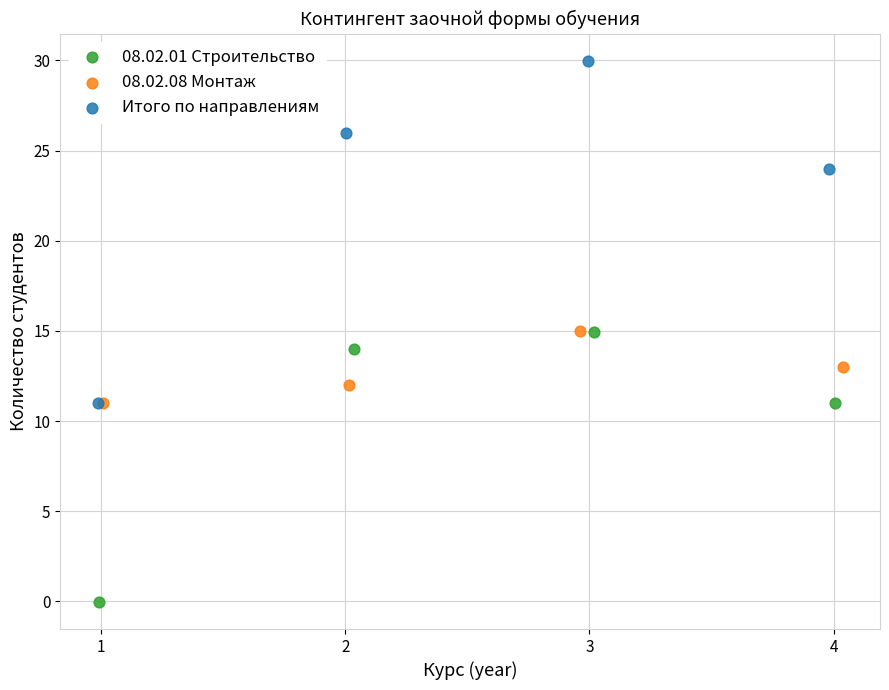

What are all the series names shown in the legend?

08.02.01 Строительство, 08.02.08 Монтаж, Итого по направлениям